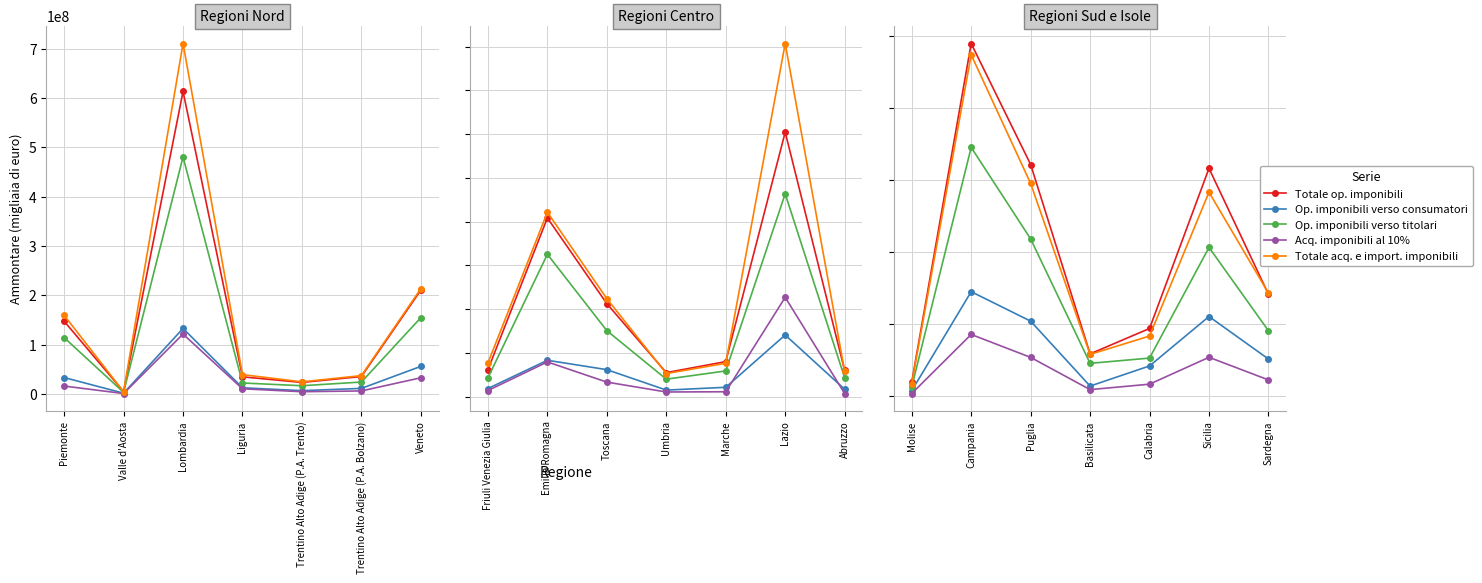

Is it true that Totale acq. e import. imponibili equals 88079690 at Puglia?

False